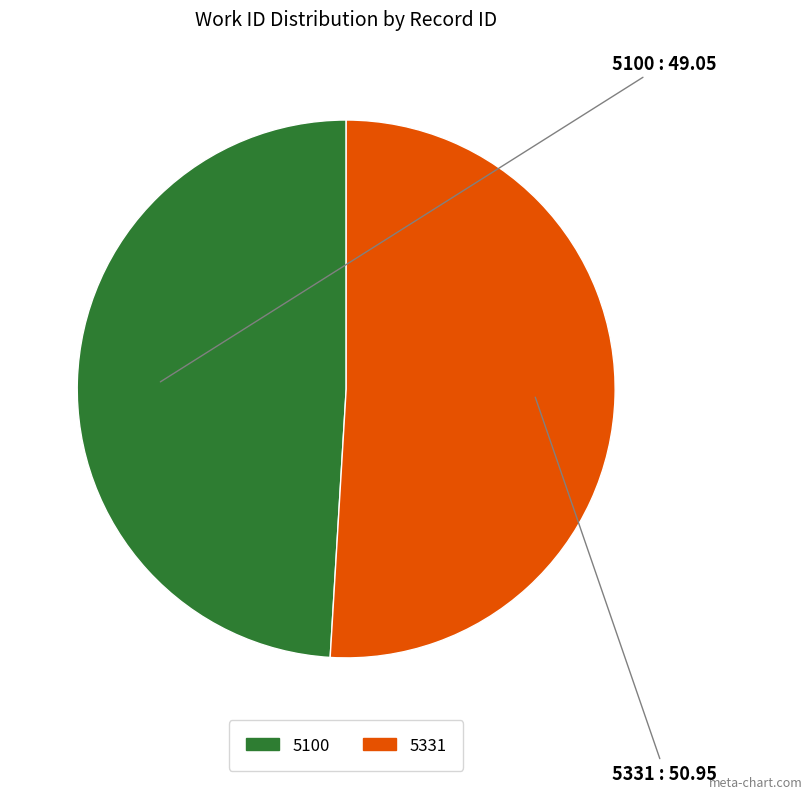

Which category accounts for the majority?

5331